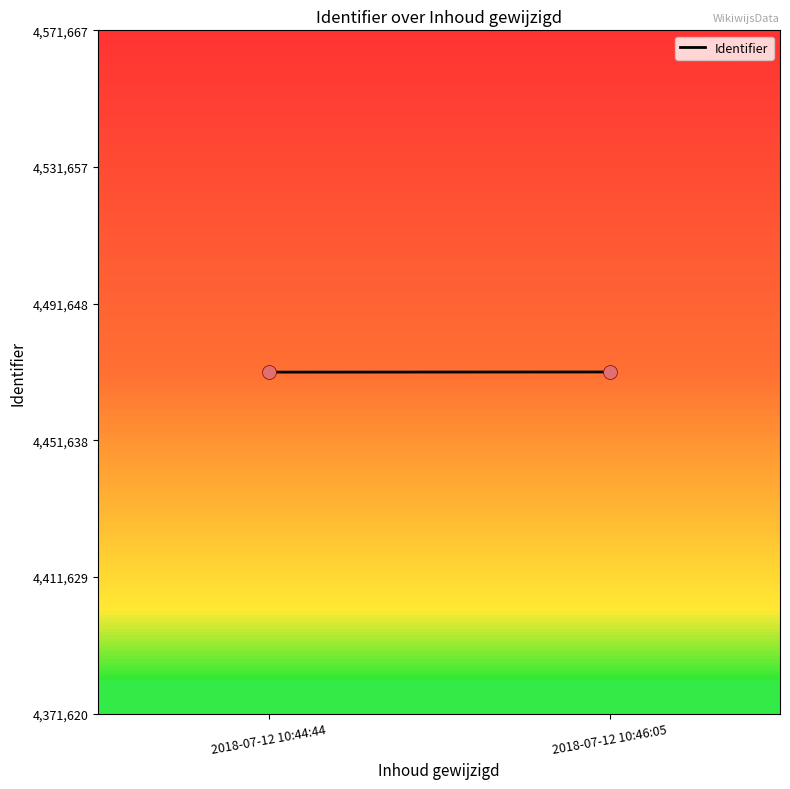

What is the range of Y values (max minus min)?

47